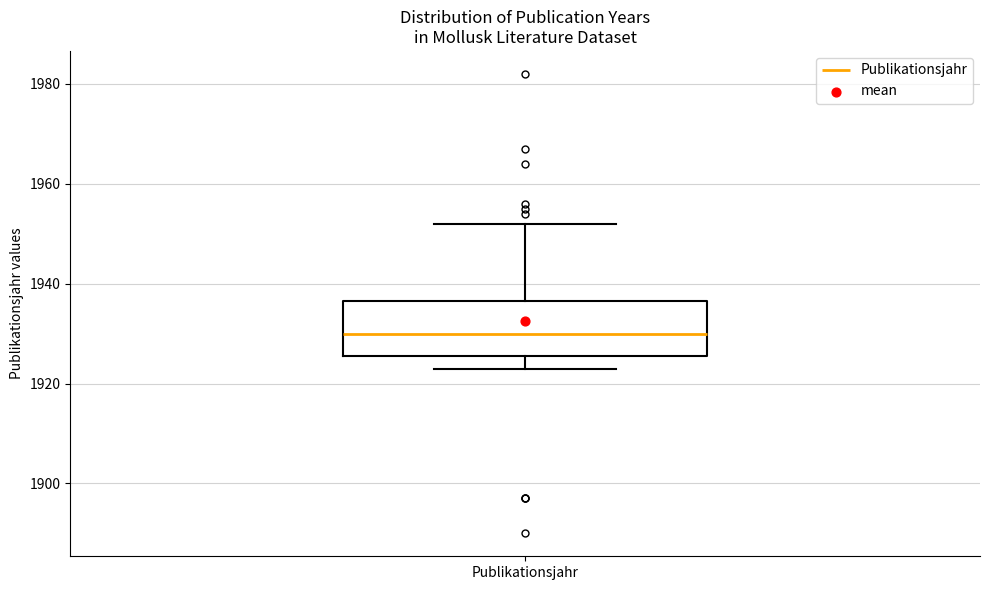

Read this box plot against the y-axis: the position of the median line, the range covered by the box, and the ends of both whiskers. The values are not printed on the chart, so give them approximately, as read against the axis.

median 1930, box 1926 to 1936, whiskers 1924 to 1952